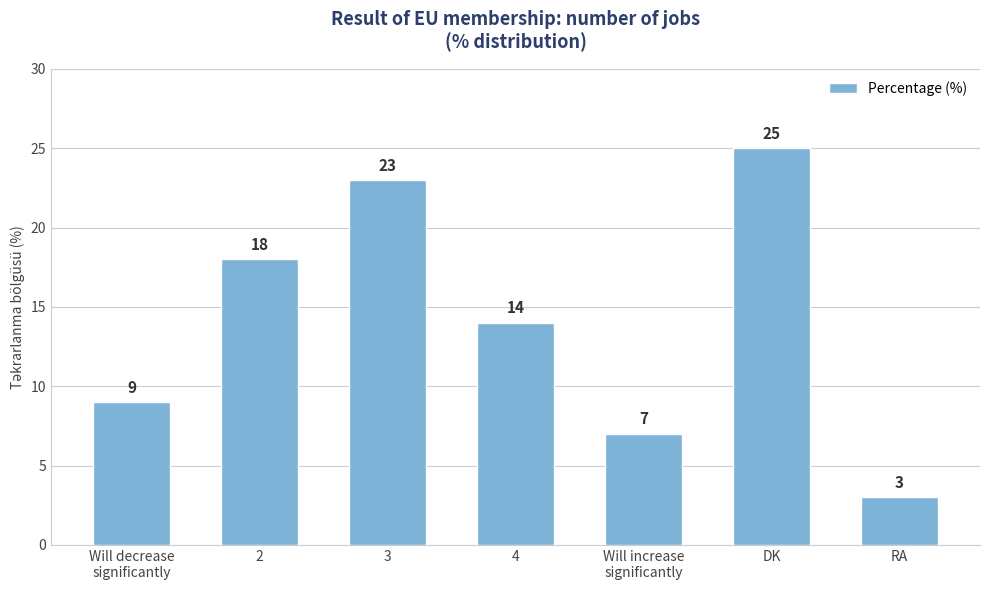

What is the ratio of the value at 3 to the value at 4?

1.6